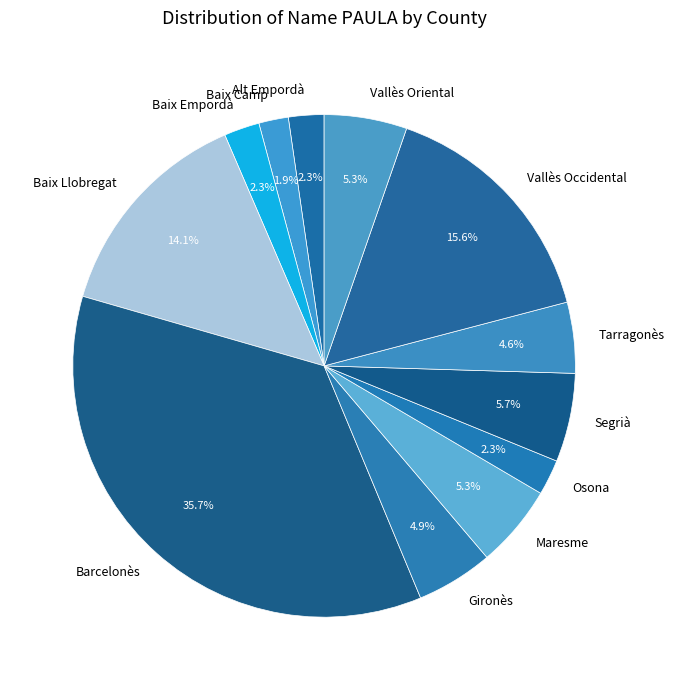

Which has a higher value, Barcelonès or Segrià?

Barcelonès